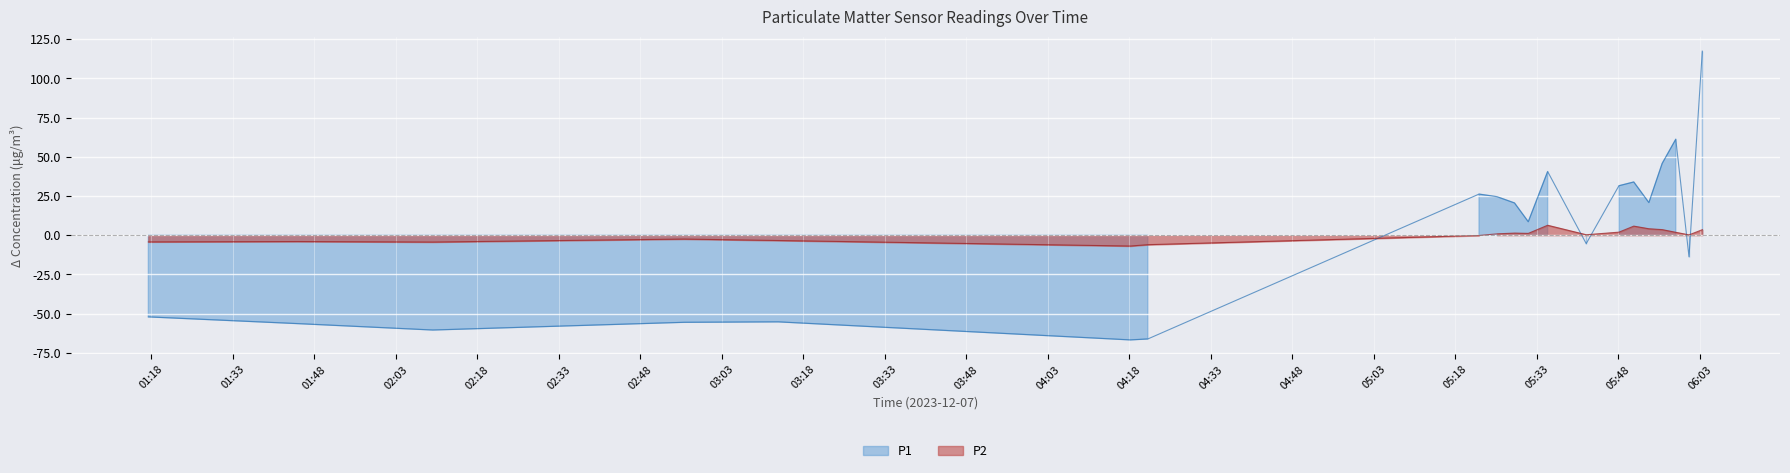

Which series has the largest total across all categories?

P1